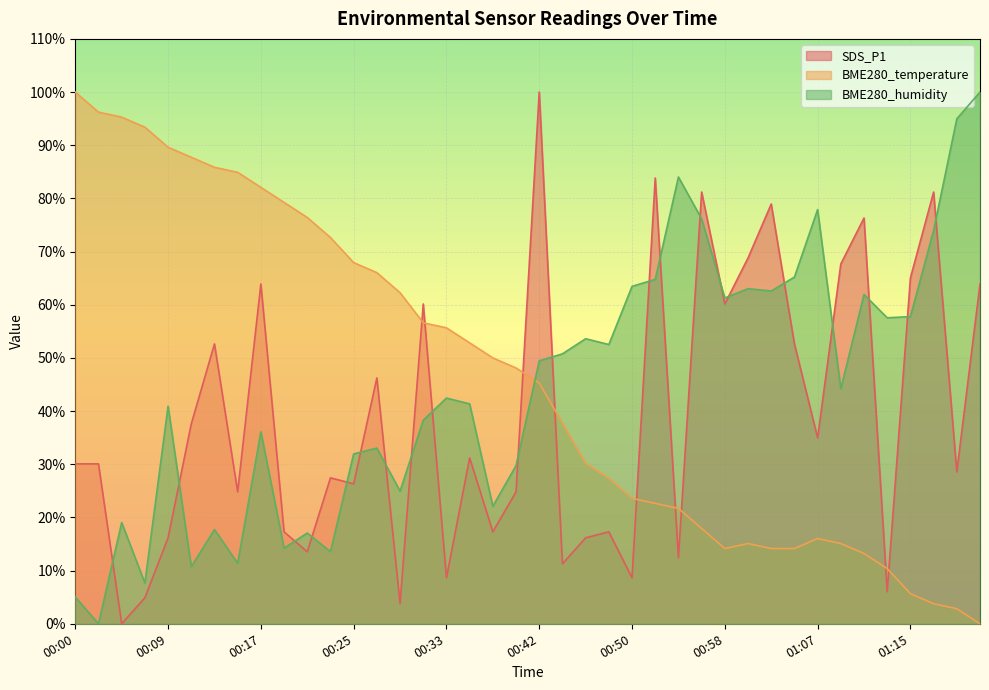

Reading left to right, extract all data points from this chart.

SDS_P1: 00:00=30.1	00:03=30.1	00:05=0.0	00:07=4.9	00:09=16.2	00:11=37.6	00:13=52.6	00:15=24.8	00:17=63.9	00:19=17.3	00:21=13.5	00:23=27.4	00:25=26.3	00:27=46.2	00:29=3.8	00:31=60.2	00:33=8.6	00:36=31.2	00:38=17.3	00:40=24.8	00:42=100.0	00:44=11.3	00:46=16.2	00:48=17.3	00:50=8.6	00:52=83.8	00:54=12.4	00:56=81.2	00:58=60.2	01:00=68.8	01:03=78.9	01:05=52.6	01:07=35.0	01:09=67.7	01:11=76.3	01:13=6.0	01:15=65.0	01:18=81.2	01:20=28.6	01:22=63.9
BME280_temperature: 00:00=100.0	00:03=96.2	00:05=95.3	00:07=93.4	00:09=89.6	00:11=87.7	00:13=85.8	00:15=84.9	00:17=82.1	00:19=79.2	00:21=76.4	00:23=72.6	00:25=67.9	00:27=66.0	00:29=62.3	00:31=56.6	00:33=55.7	00:36=52.8	00:38=50.0	00:40=48.1	00:42=45.3	00:44=37.7	00:46=30.2	00:48=27.4	00:50=23.6	00:52=22.6	00:54=21.7	00:56=17.9	00:58=14.2	01:00=15.1	01:03=14.2	01:05=14.2	01:07=16.0	01:09=15.1	01:11=13.2	01:13=10.4	01:15=5.7	01:18=3.8	01:20=2.8	01:22=0.0
BME280_humidity: 00:00=5.0	00:03=0.0	00:05=19.0	00:07=7.7	00:09=40.9	00:11=10.7	00:13=17.7	00:15=11.4	00:17=36.1	00:19=14.2	00:21=17.1	00:23=13.6	00:25=31.9	00:27=33.0	00:29=24.9	00:31=38.3	00:33=42.5	00:36=41.4	00:38=22.1	00:40=29.8	00:42=49.5	00:44=50.8	00:46=53.6	00:48=52.5	00:50=63.5	00:52=64.8	00:54=84.0	00:56=76.1	00:58=61.3	01:00=63.0	01:03=62.6	01:05=65.2	01:07=77.9	01:09=44.2	01:11=61.9	01:13=57.5	01:15=57.8	01:18=74.0	01:20=95.0	01:22=100.0